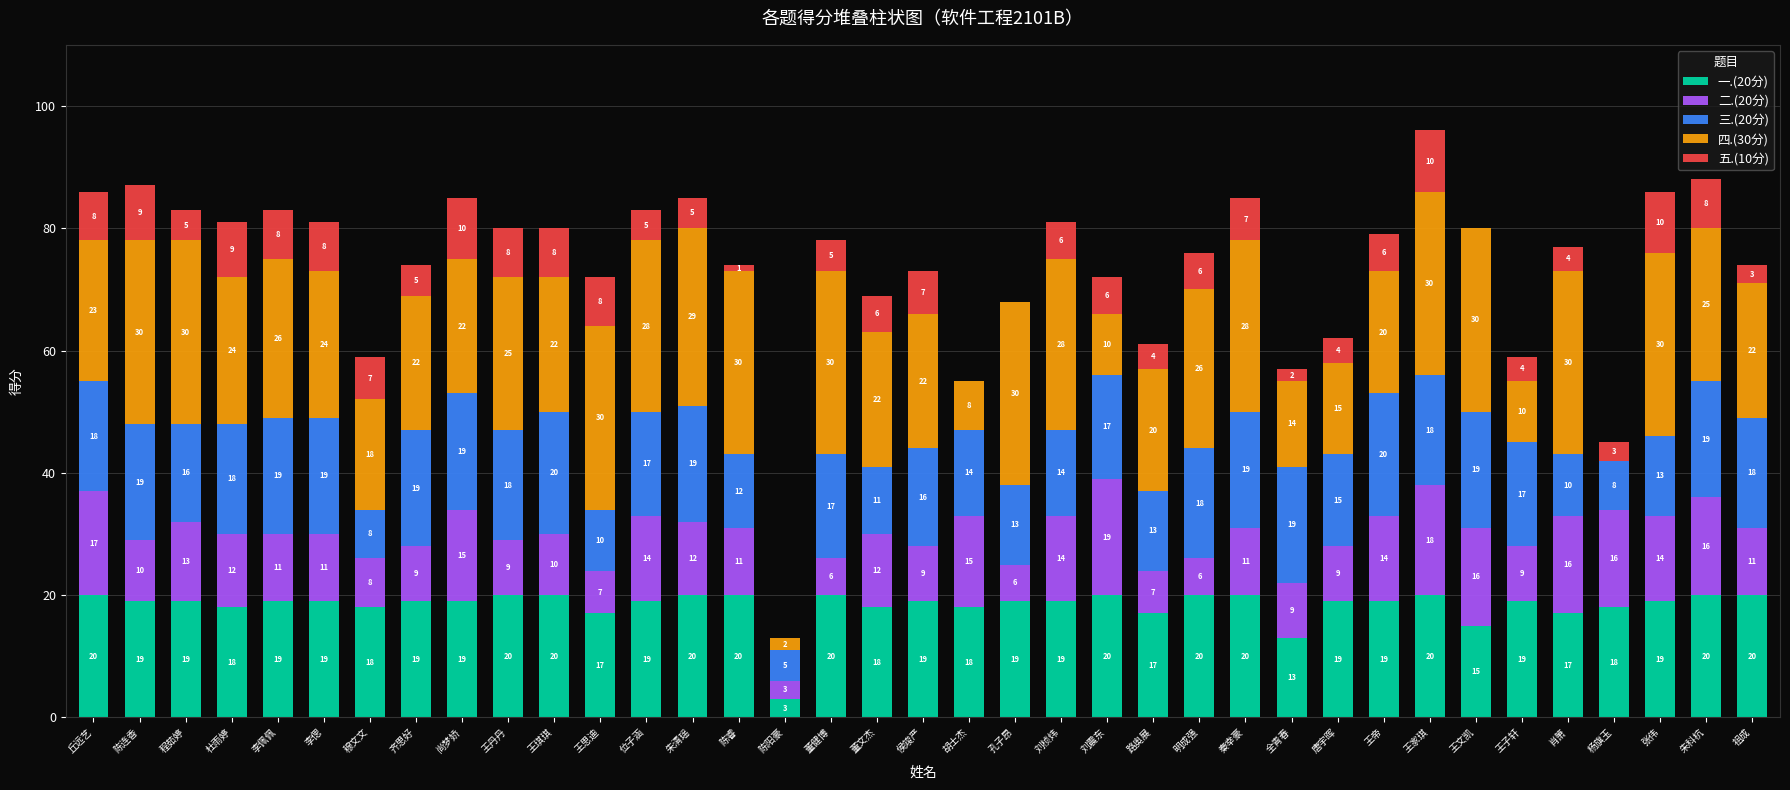

At which category is the sum across all series the highest?

王家琪